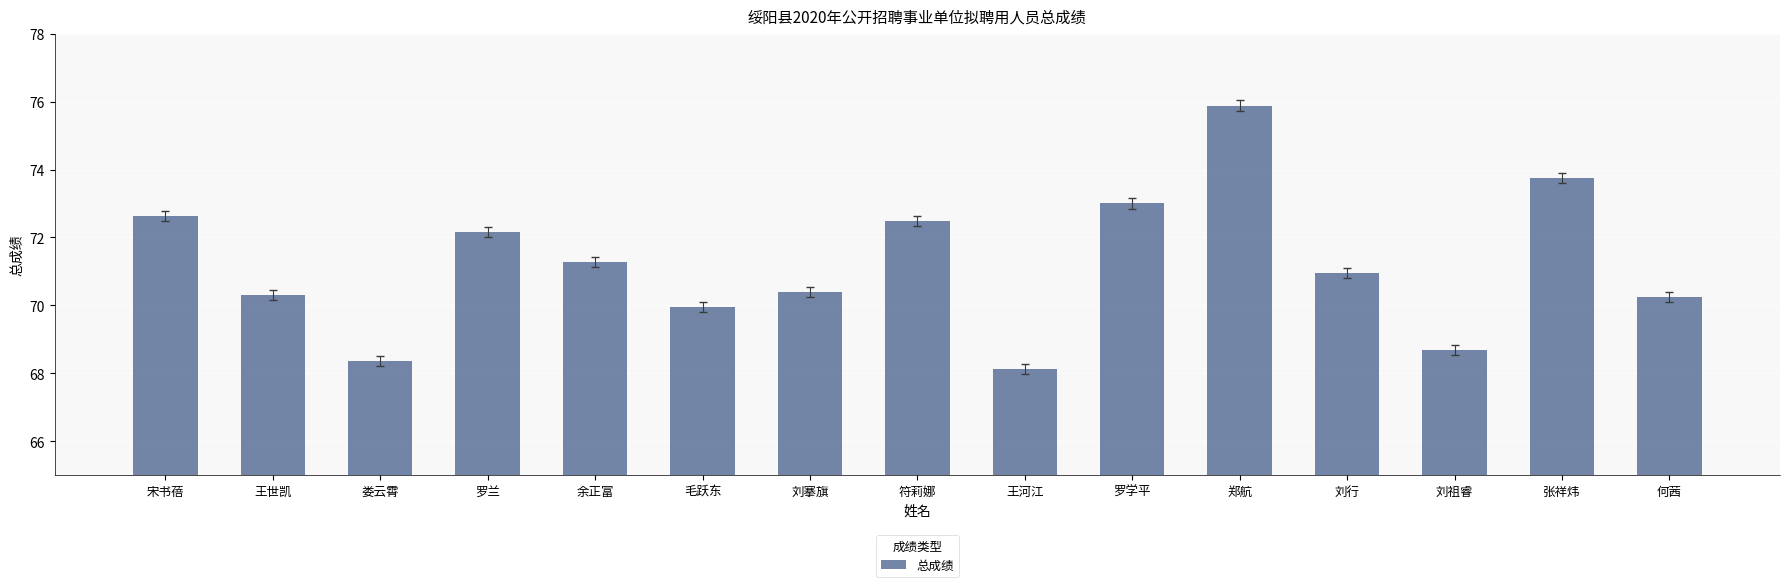

What is the value of the 9th bar from the left?

68.1